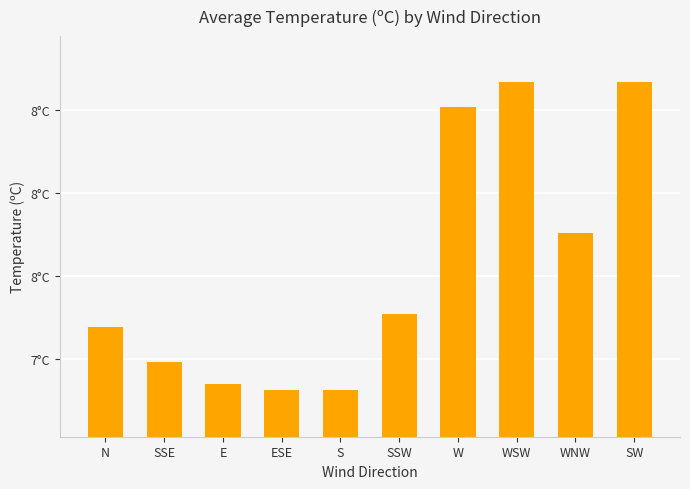

Are the bars horizontal?

No